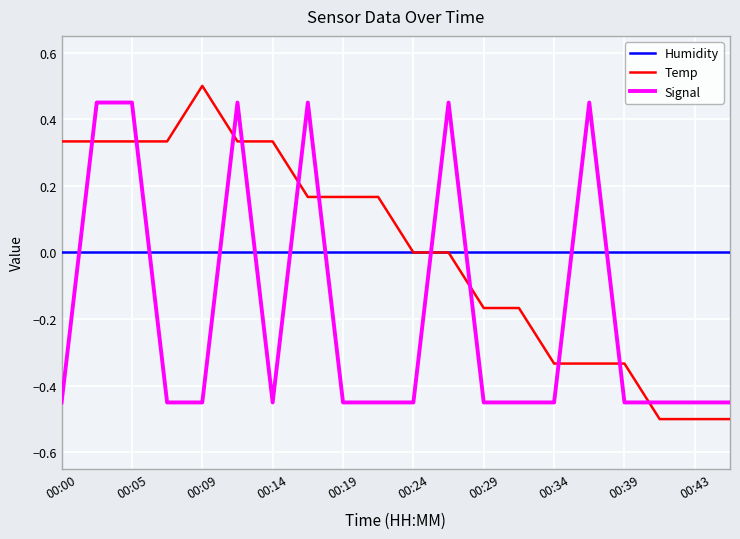

After their last crossing, which series has the higher values: Temp or Signal?

Signal